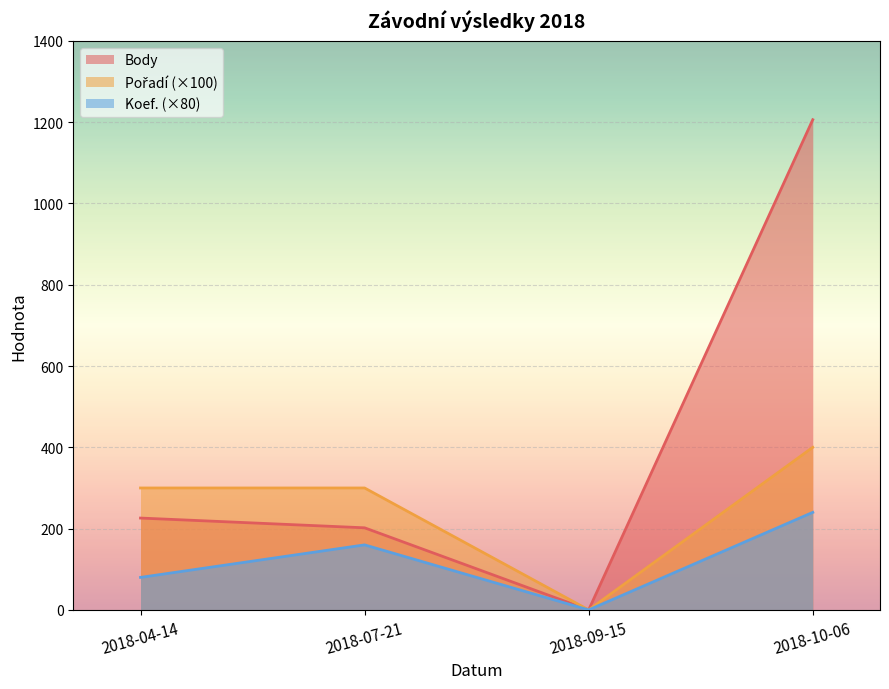

Count the Koef. values in the range 1 to 3.

3